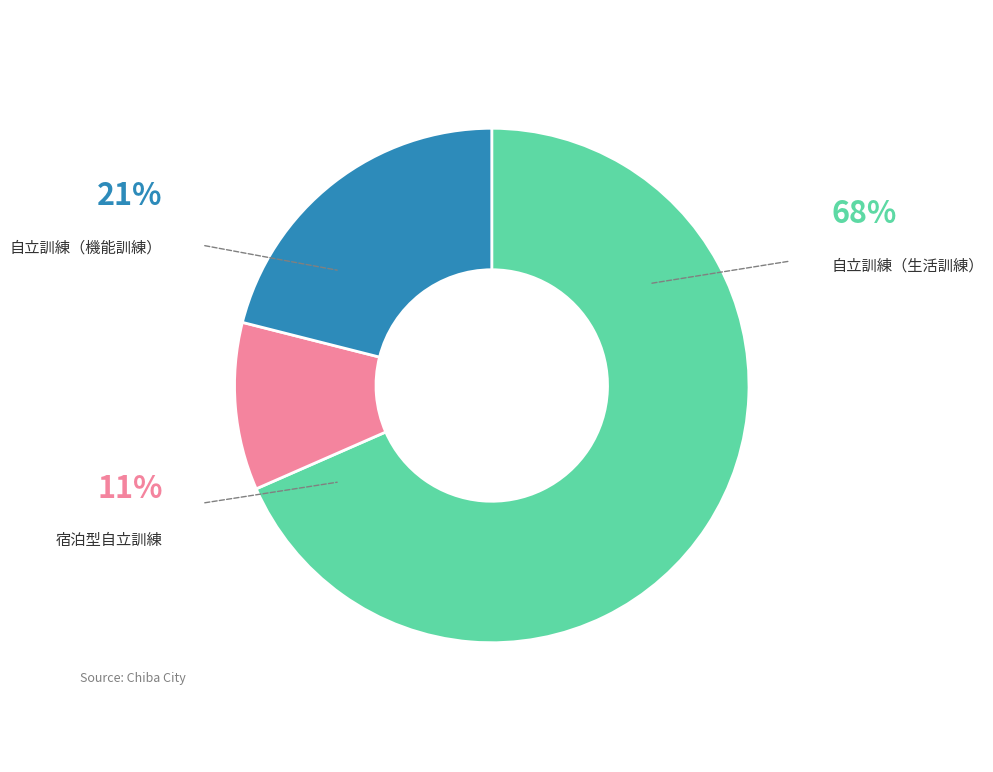

To the nearest percent, what is the combined percentage of 自立訓練（機能訓練） and 自立訓練（生活訓練）?

89%